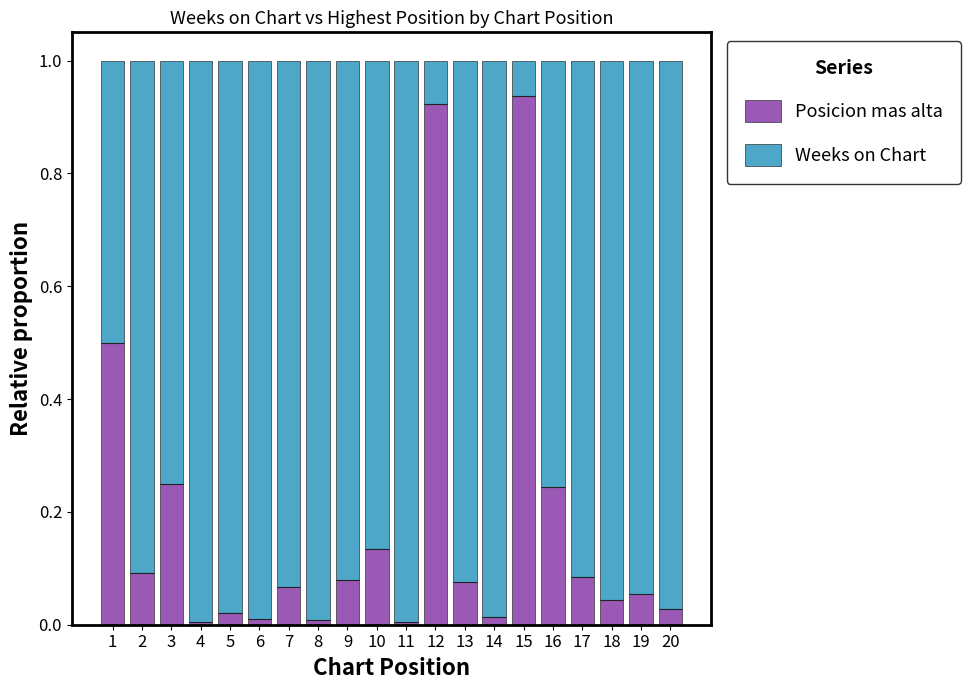

The Posicion mas alta series shows 0.2 at 2. True or false?

False